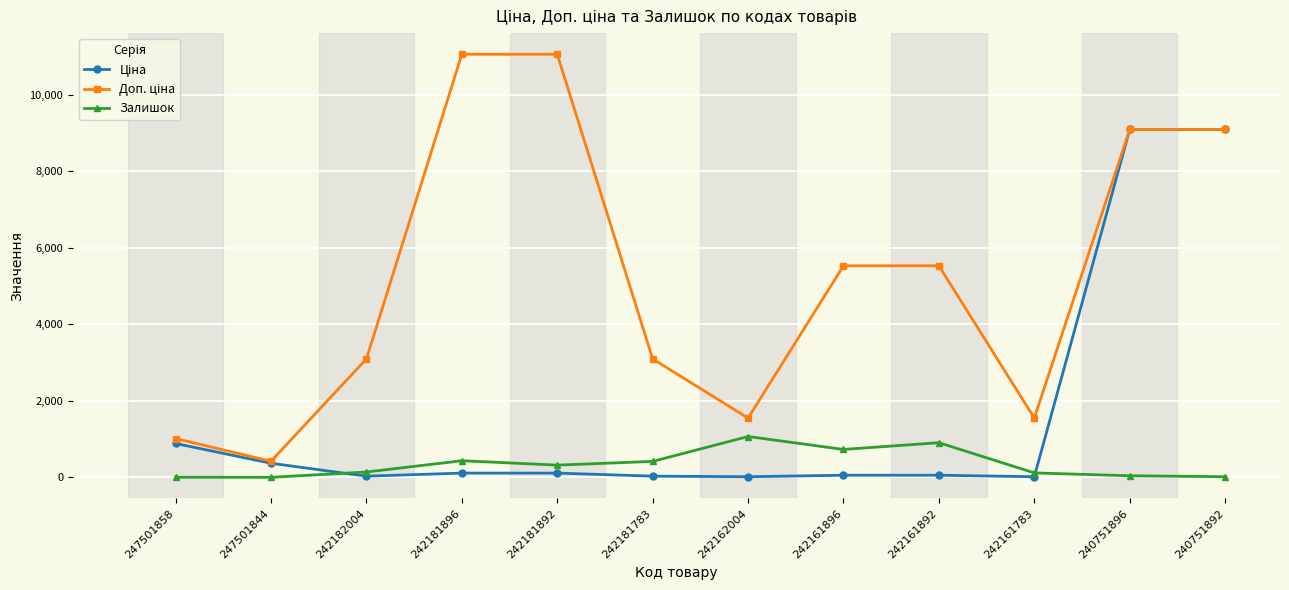

How many categories are shown in the chart?

12